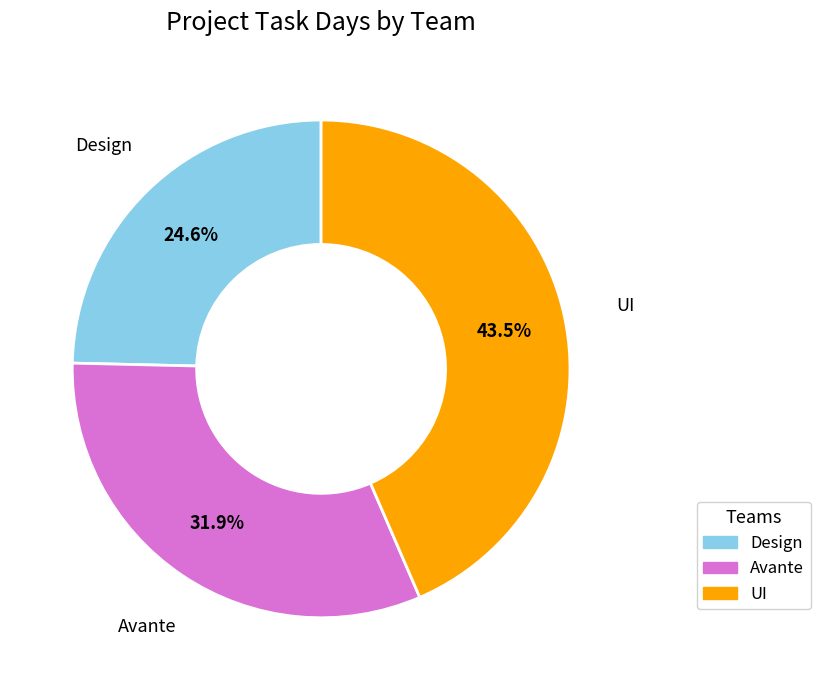

Approximately how many times larger is the value at UI compared to Avante?

1.4